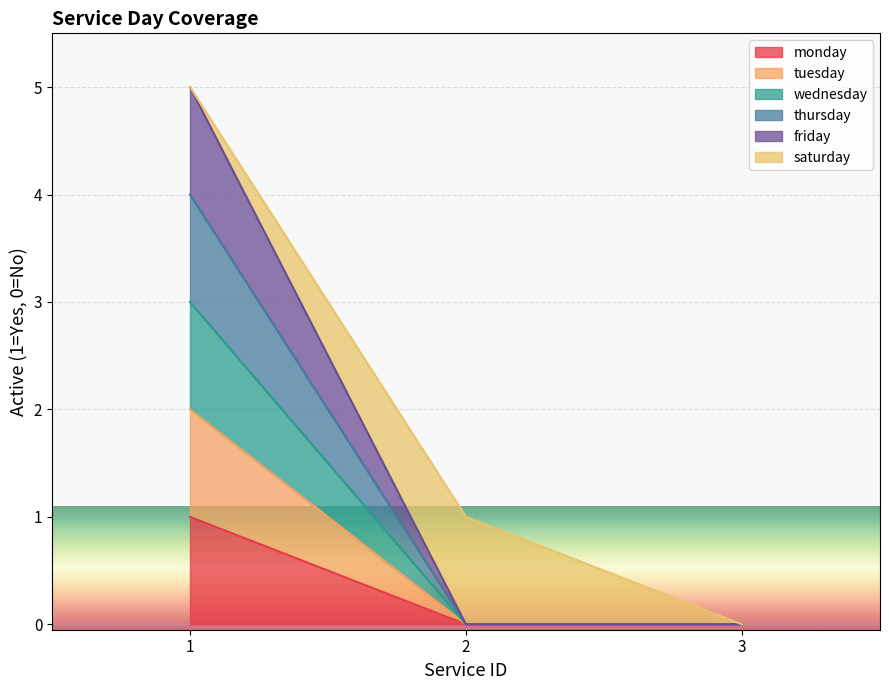

At which category does the chart reach its peak across all series?

1